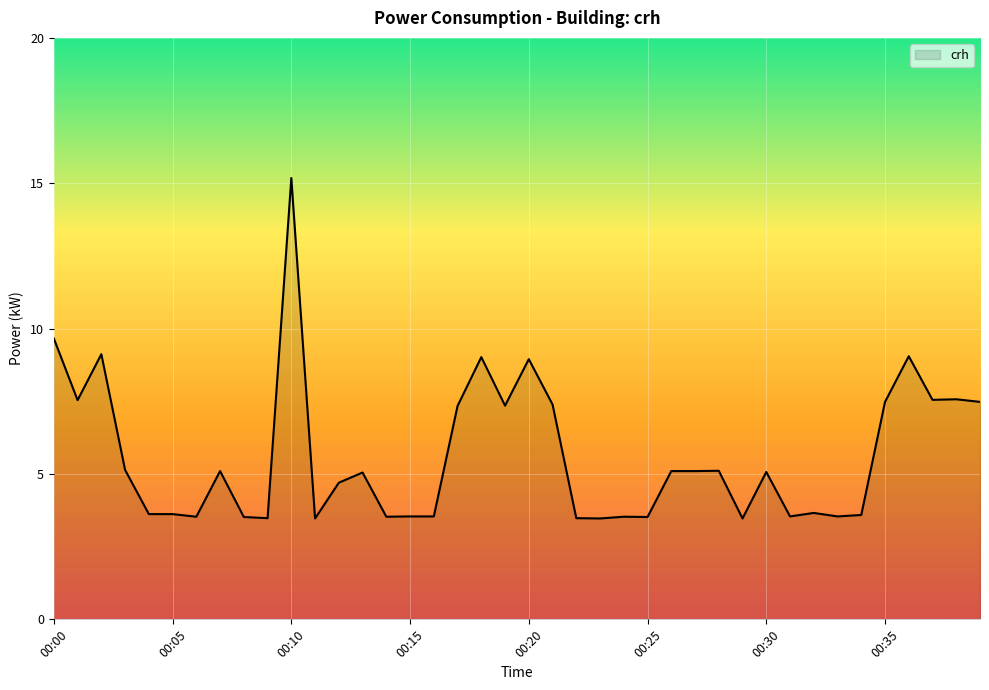

What is the smallest value displayed?

3.5